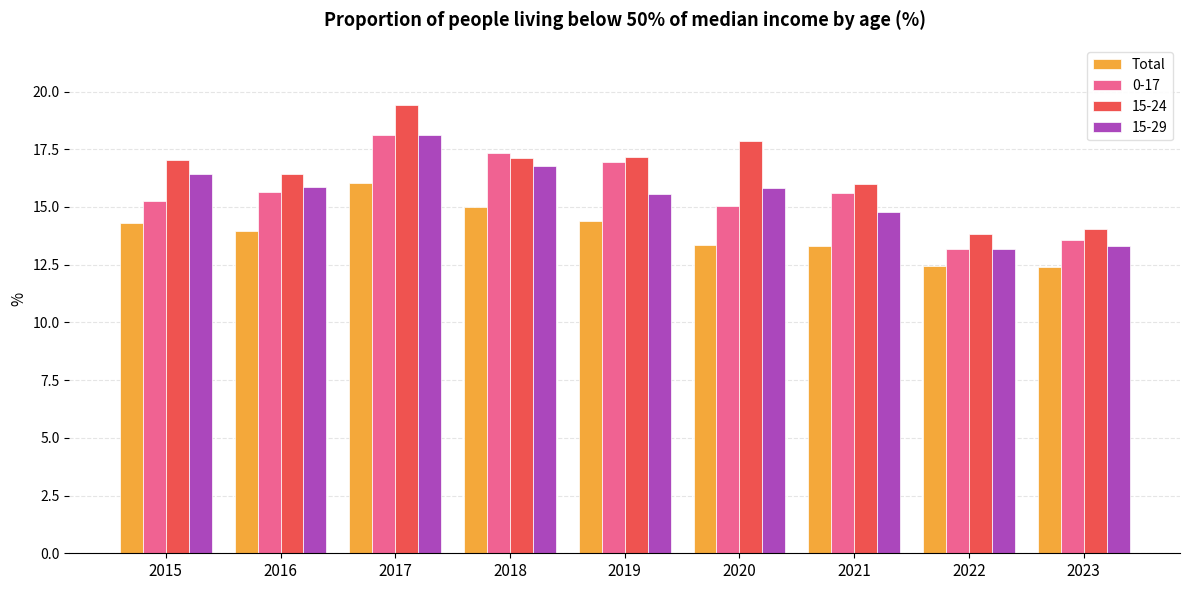

What is the approximate value of Total at 2018?

15.0